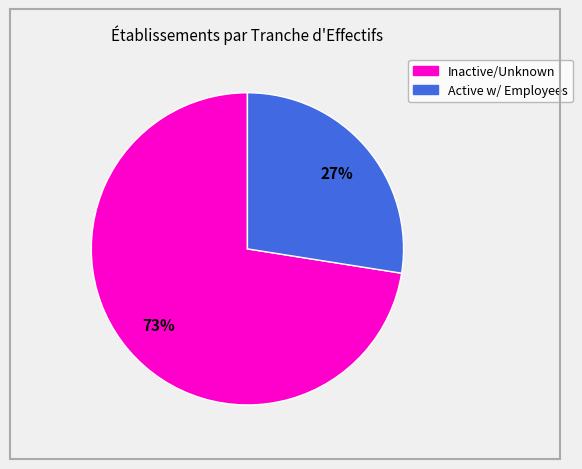

Is there a majority slice in this chart?

Yes